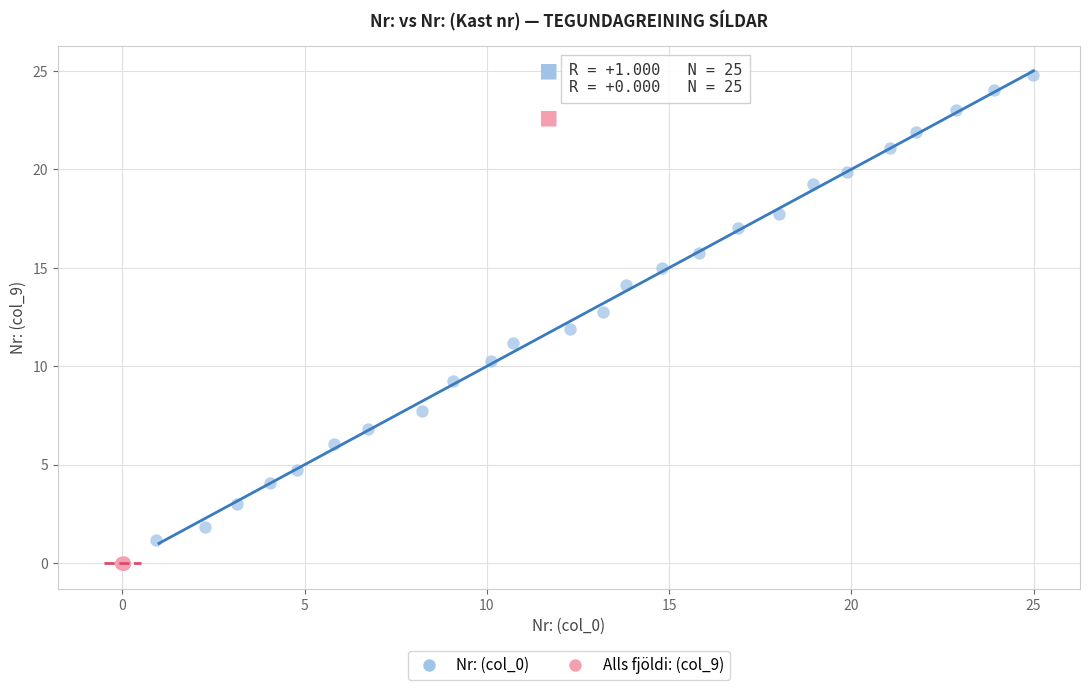

Which series reaches the minimum Y coordinate?

Alls fjöldi: (col_9)